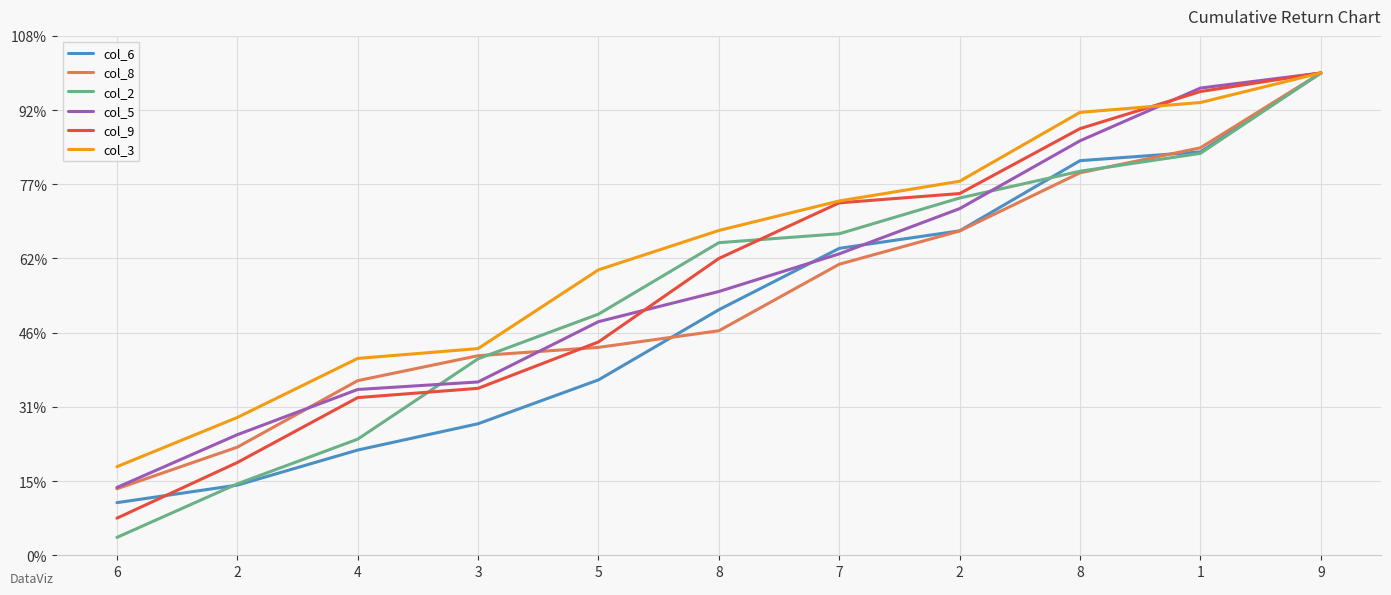

At which category is the sum across all series the highest?

9